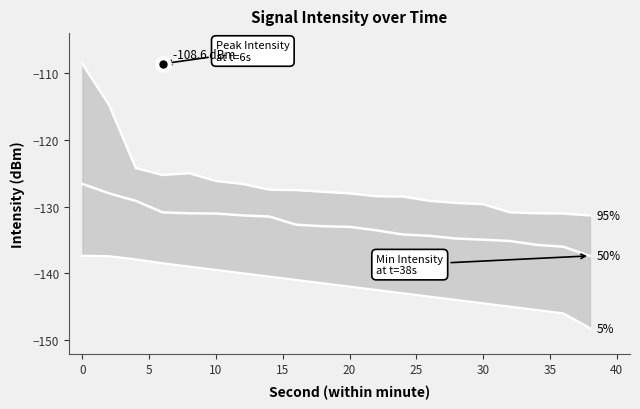

Reading right to left, transcribe all the data shown in this chart.

95%: -131.3	-131.0	-131.0	-130.8	-129.6	-129.4	-129.1	-128.5	-128.4	-128.0	-127.8	-127.5	-127.5	-126.6	-126.2	-125.0	-125.2	-124.2	-114.8	-108.6
50%: -137.4	-136.0	-135.7	-135.1	-134.9	-134.8	-134.4	-134.2	-133.5	-133.0	-132.9	-132.7	-131.5	-131.3	-131.0	-131.0	-130.8	-129.1	-128.0	-126.6
5%: -148.2	-146.0	-145.5	-145.0	-144.5	-144.0	-143.5	-143.0	-142.5	-142.0	-141.5	-141.0	-140.5	-140.0	-139.5	-139.0	-138.5	-137.9	-137.4	-137.4